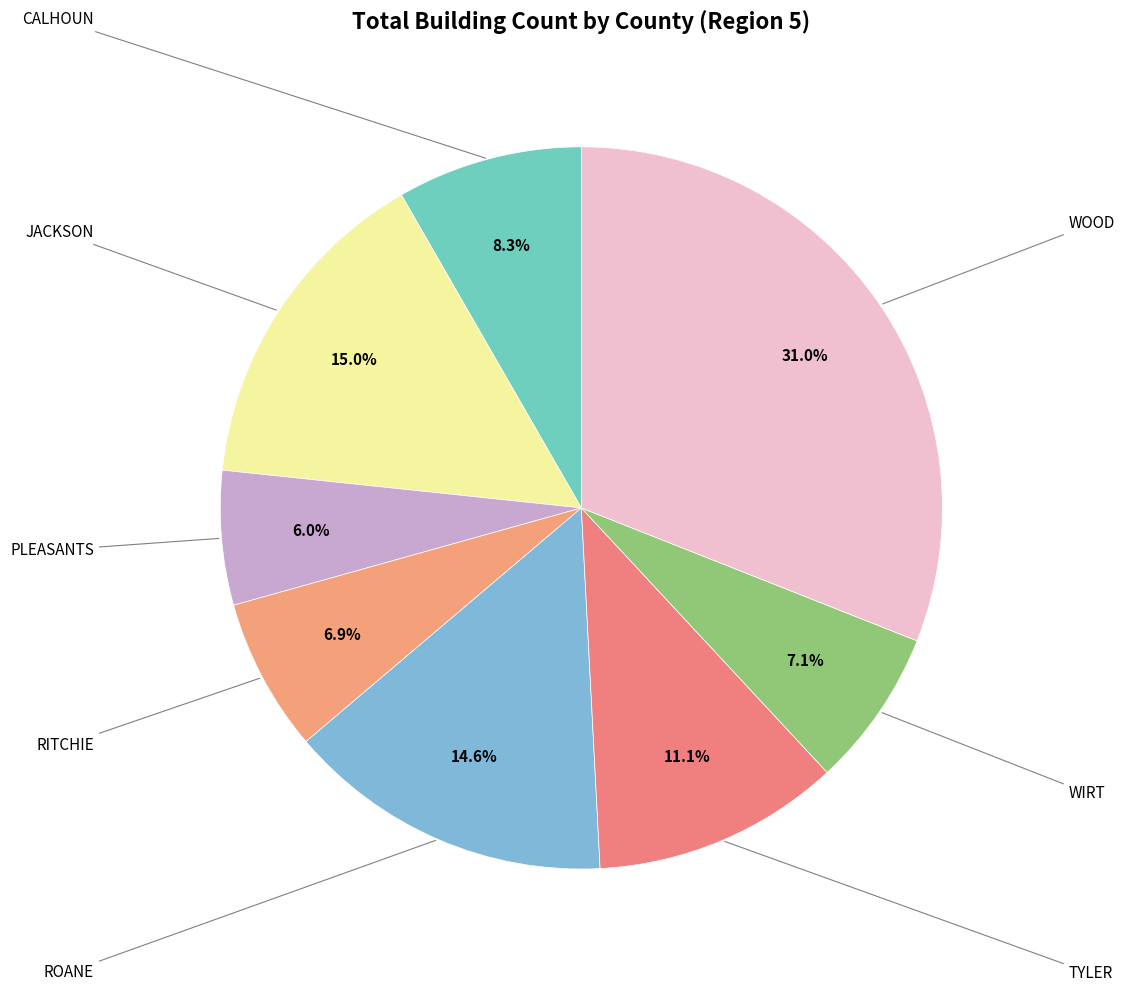

Is there a majority slice in this chart?

No